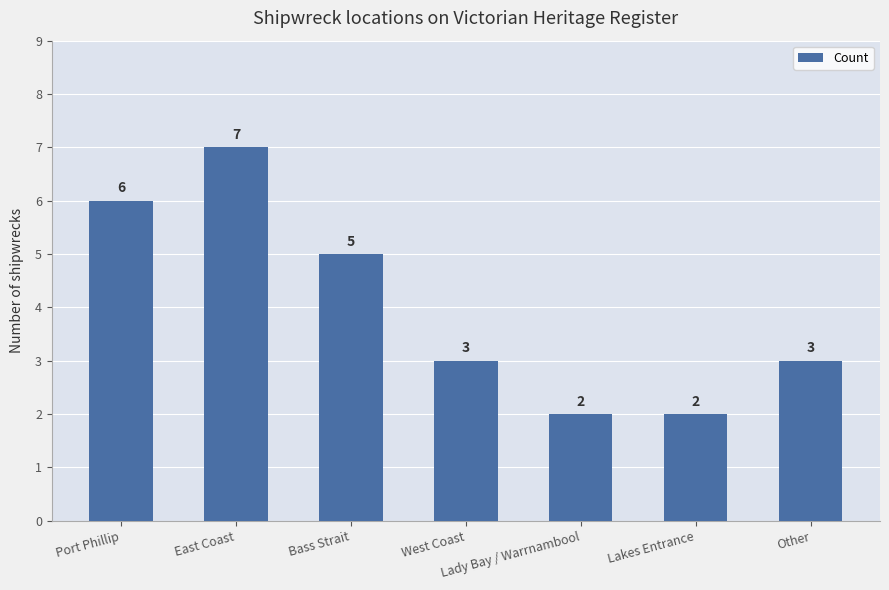

Read the value at Port Phillip.

6